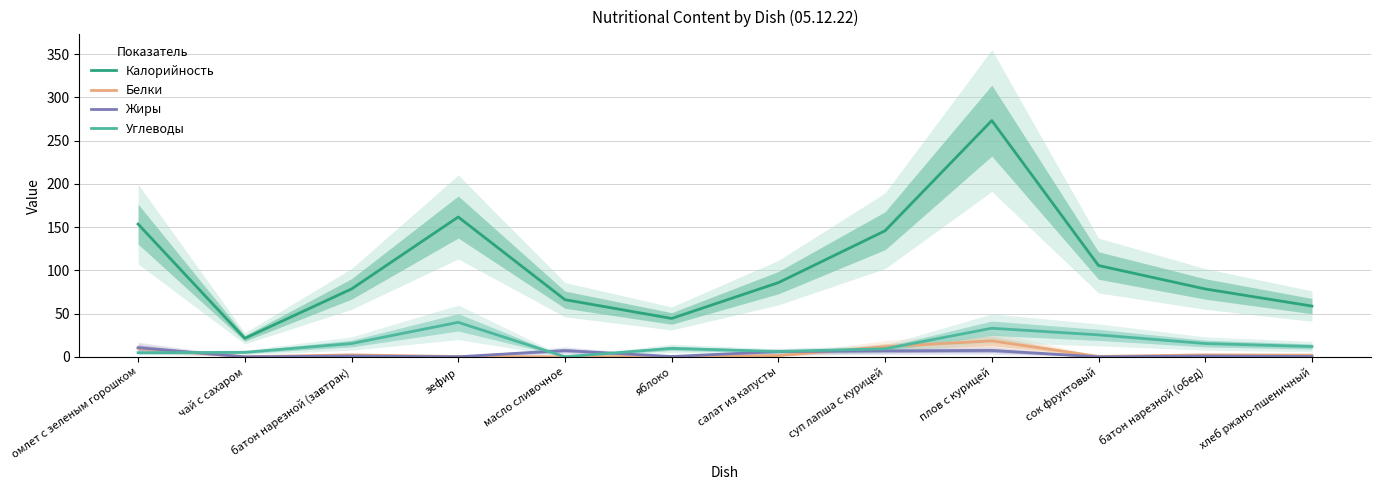

Rank the categories by Белки value from lowest to highest.

чай с сахаром, масло сливочное, зефир, яблоко, сок фруктовый, салат из капусты, хлеб ржано-пшеничный, батон нарезной (завтрак), батон нарезной (обед), омлет с зеленым горошком, суп лапша с курицей, плов с курицей